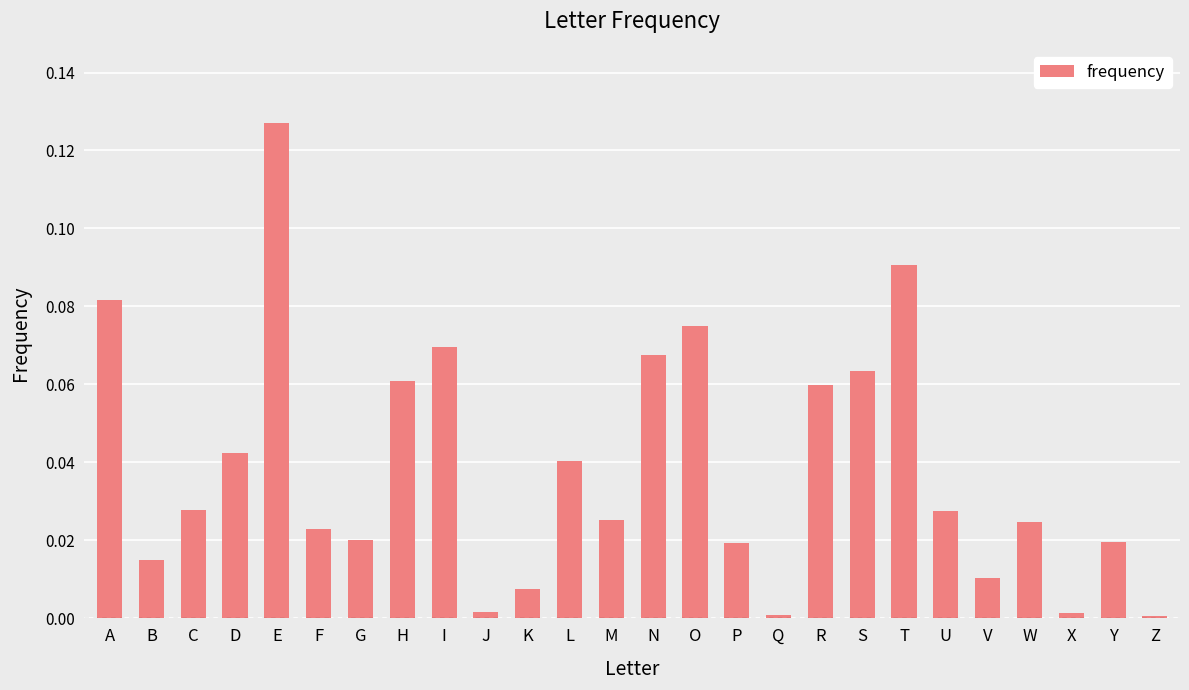

Does the chart contain any negative values?

No